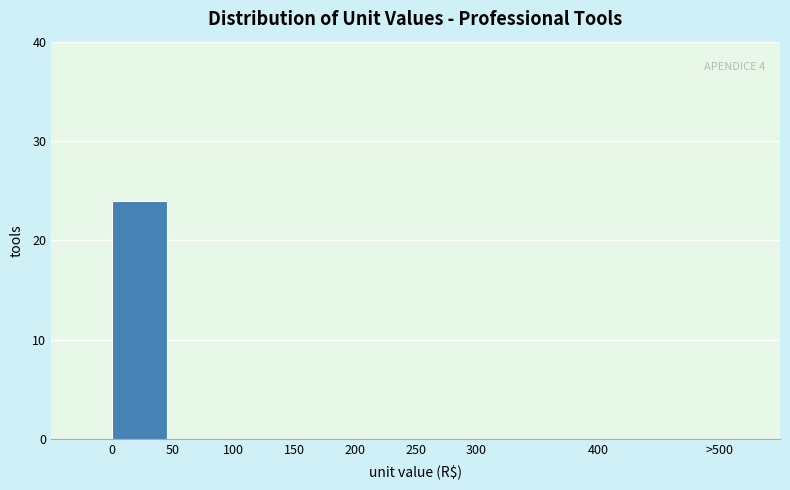

Reading left to right, transcribe all the data shown in this chart.

0=24	50=0	100=0	150=0	200=0	250=0	300=0	400=0	>500=0